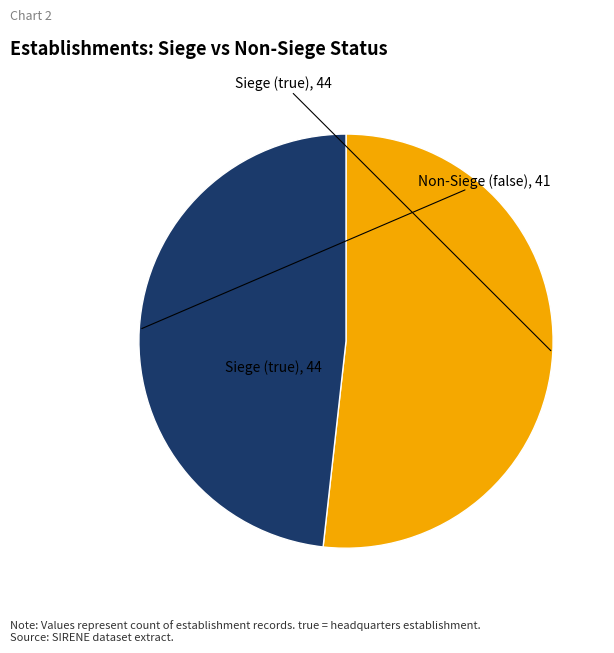

Is there a majority slice in this chart?

Yes